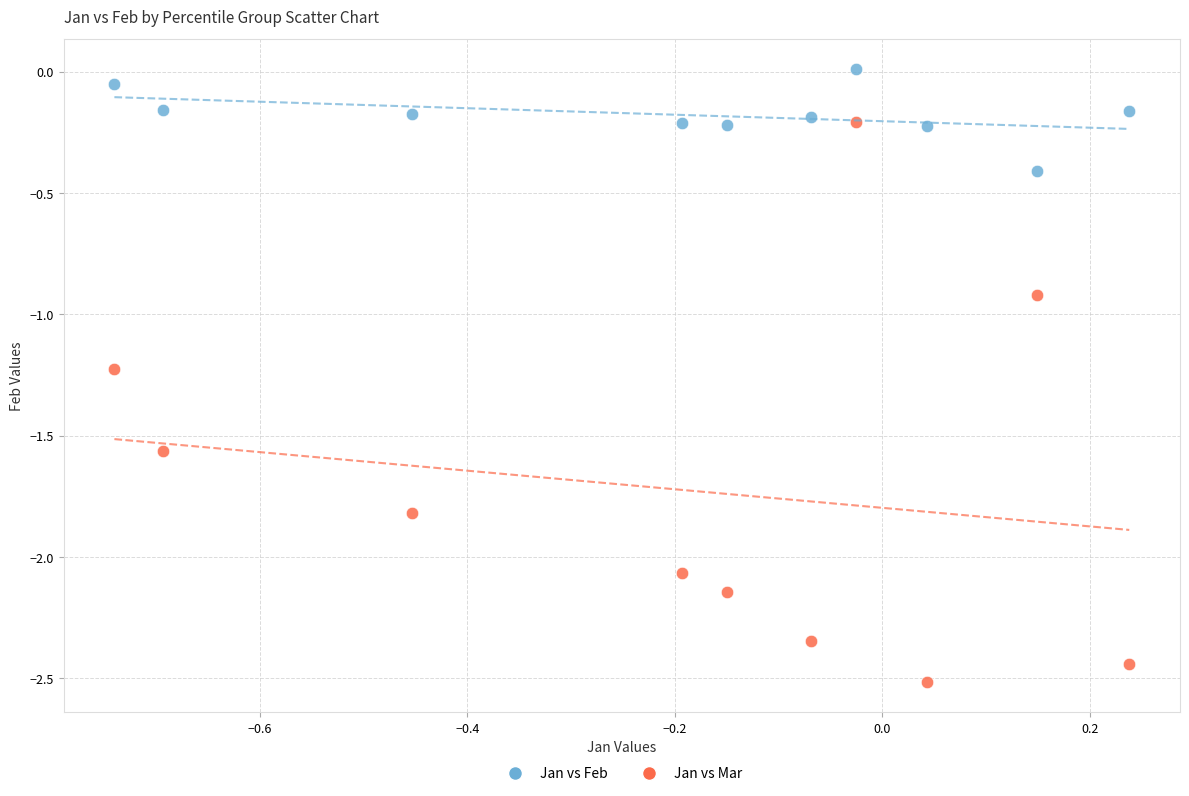

Which series has the widest spread of Y values?

Jan vs Mar